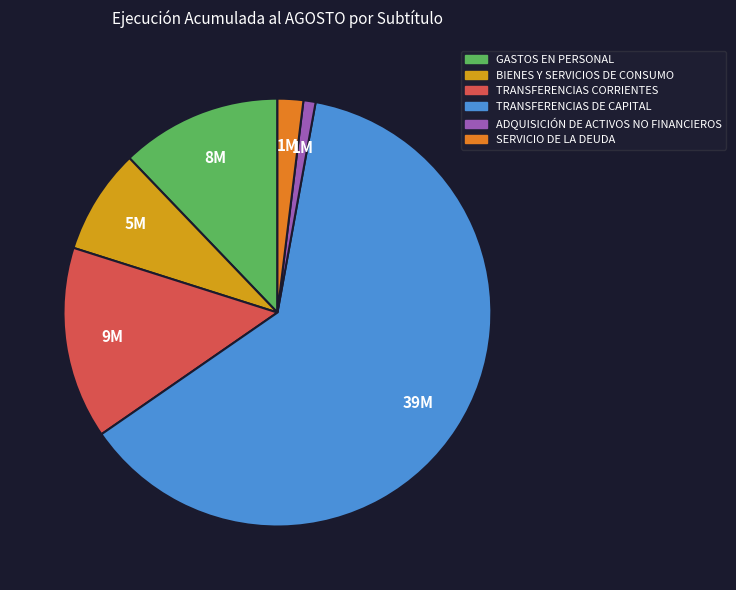

Rank the categories by value from highest to lowest.

TRANSFERENCIAS DE CAPITAL, TRANSFERENCIAS CORRIENTES, GASTOS EN PERSONAL, BIENES Y SERVICIOS DE CONSUMO, SERVICIO DE LA DEUDA, ADQUISICIÓN DE ACTIVOS NO FINANCIEROS